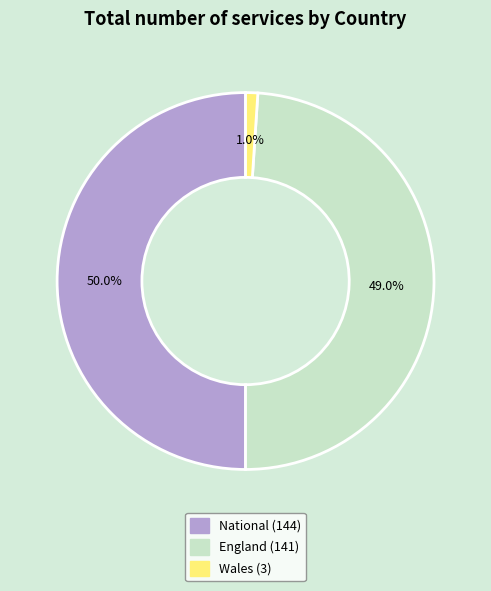

Which slice is the smallest?

Wales